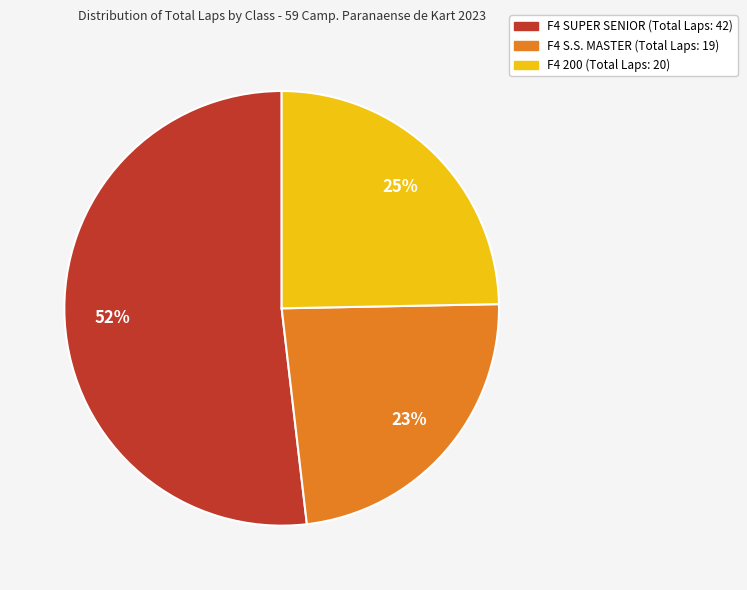

Does any single category account for the majority?

Yes